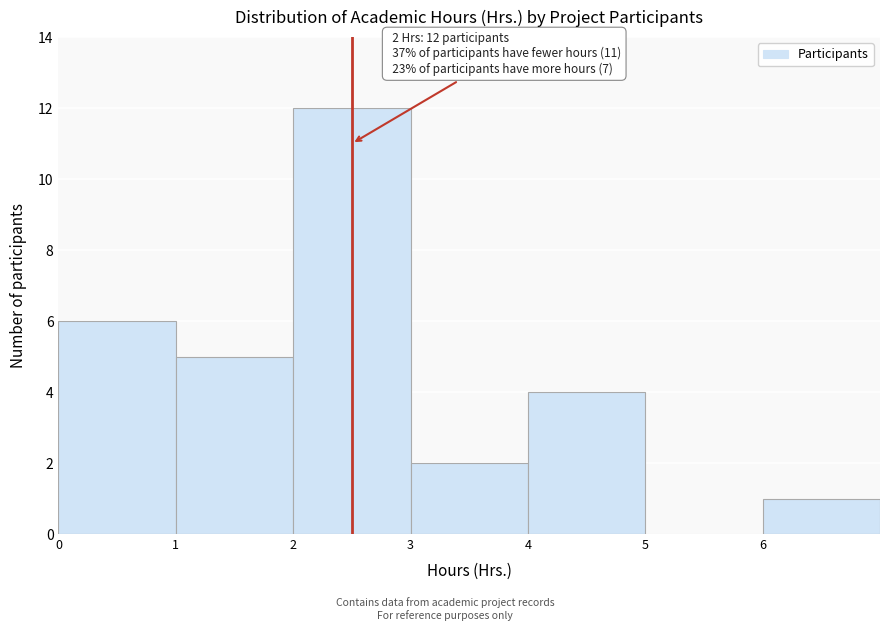

Over which range of the x-axis is the bar tallest?

2 to 3